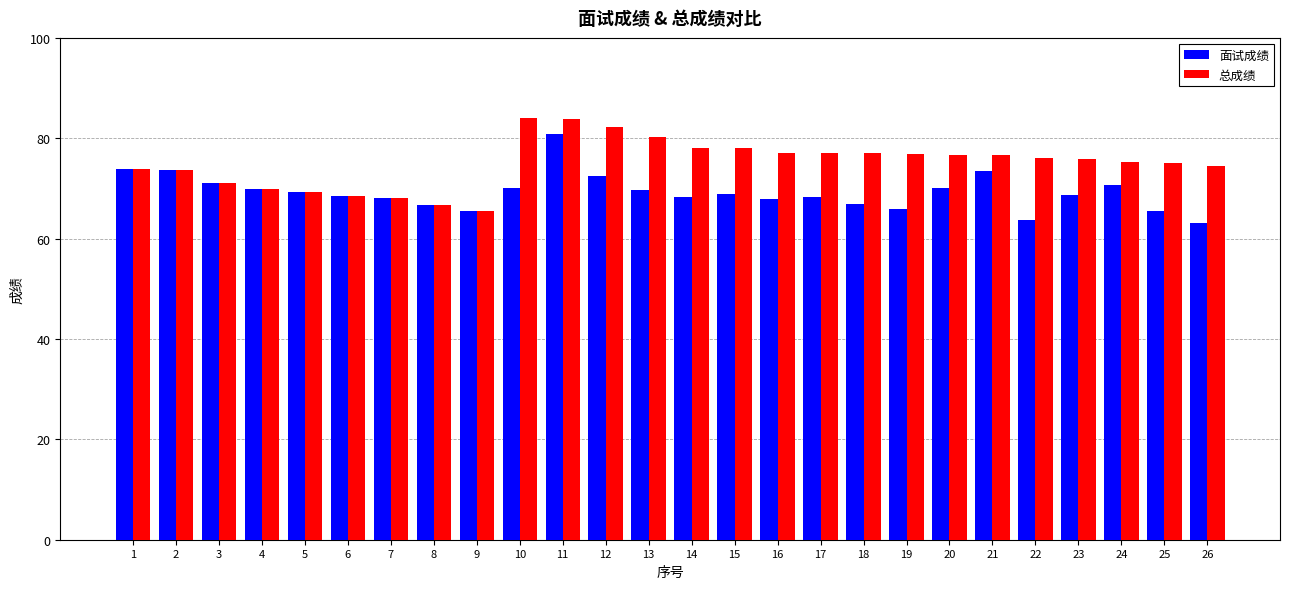

True or false: 总成绩 has a value of 83.9 at 11.

True